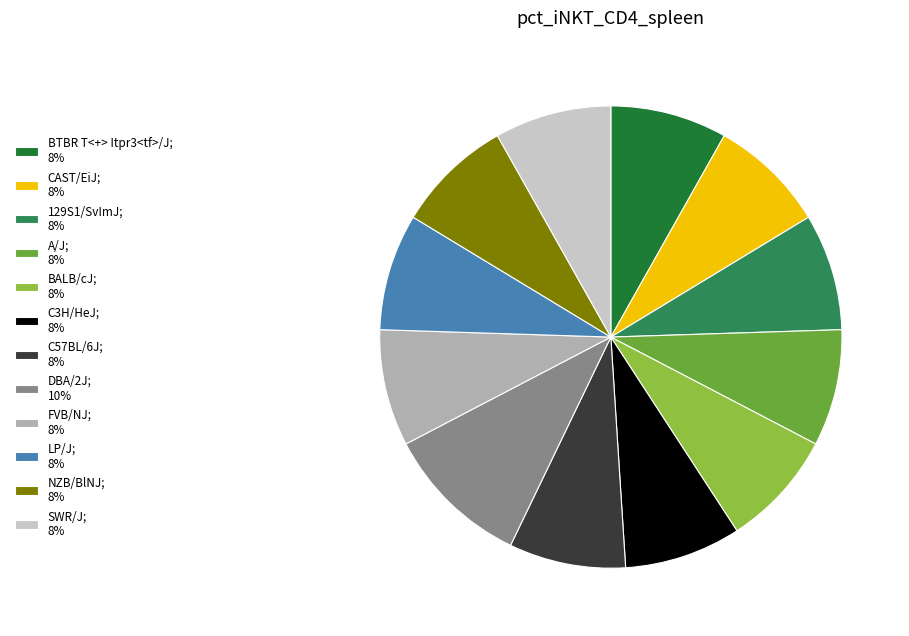

Is there any slice that represents more than half of the pie?

No